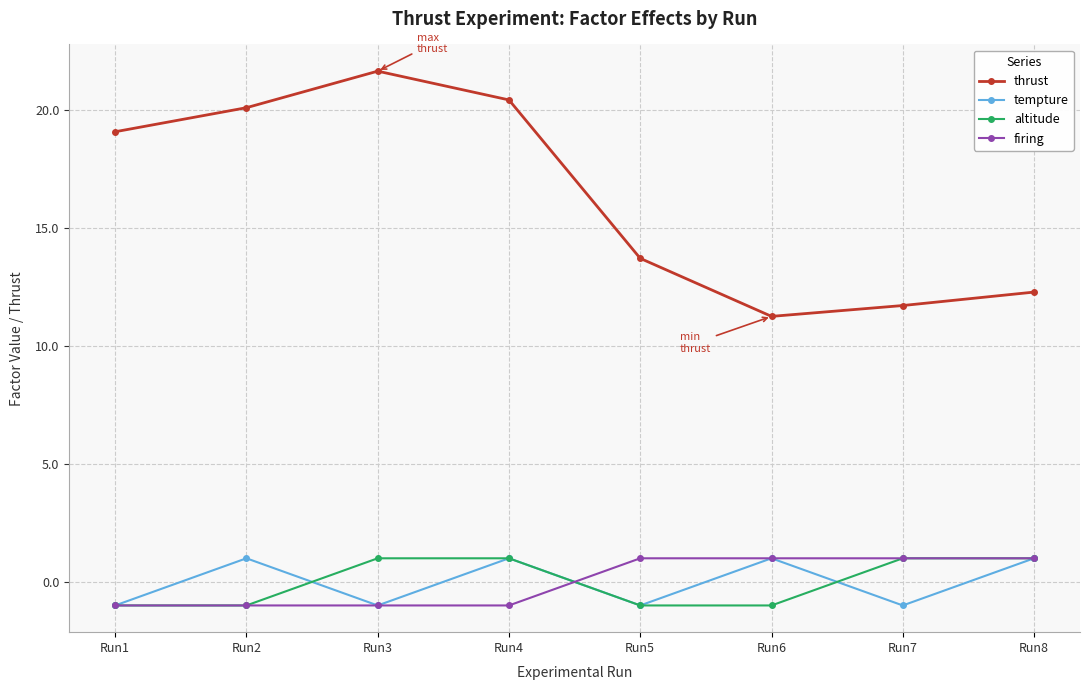

Is this an area chart (filled region under the line)?

No